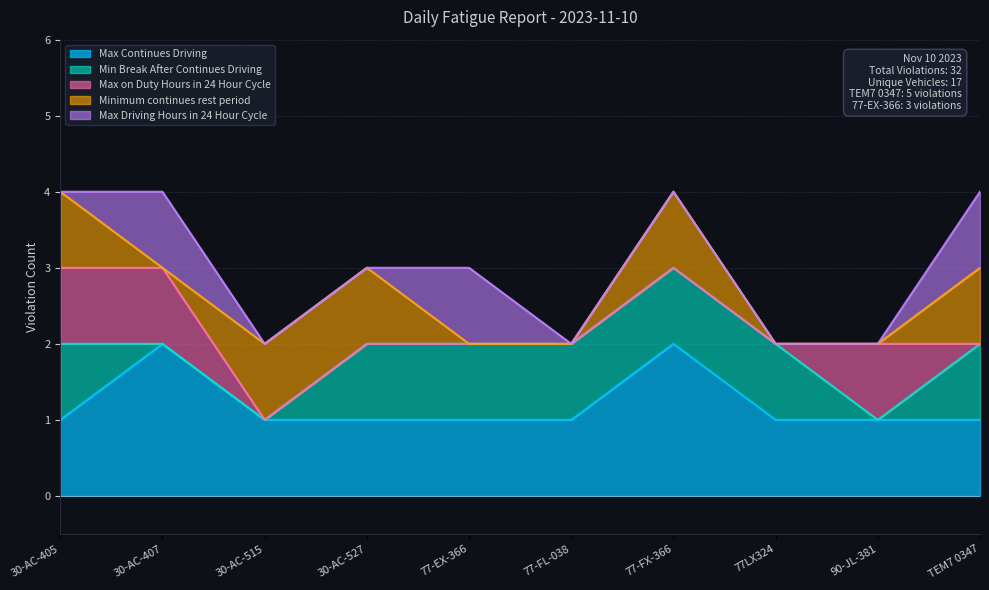

True or false: Minimum continues rest period has a value of 1 at TEM7 0347.

True